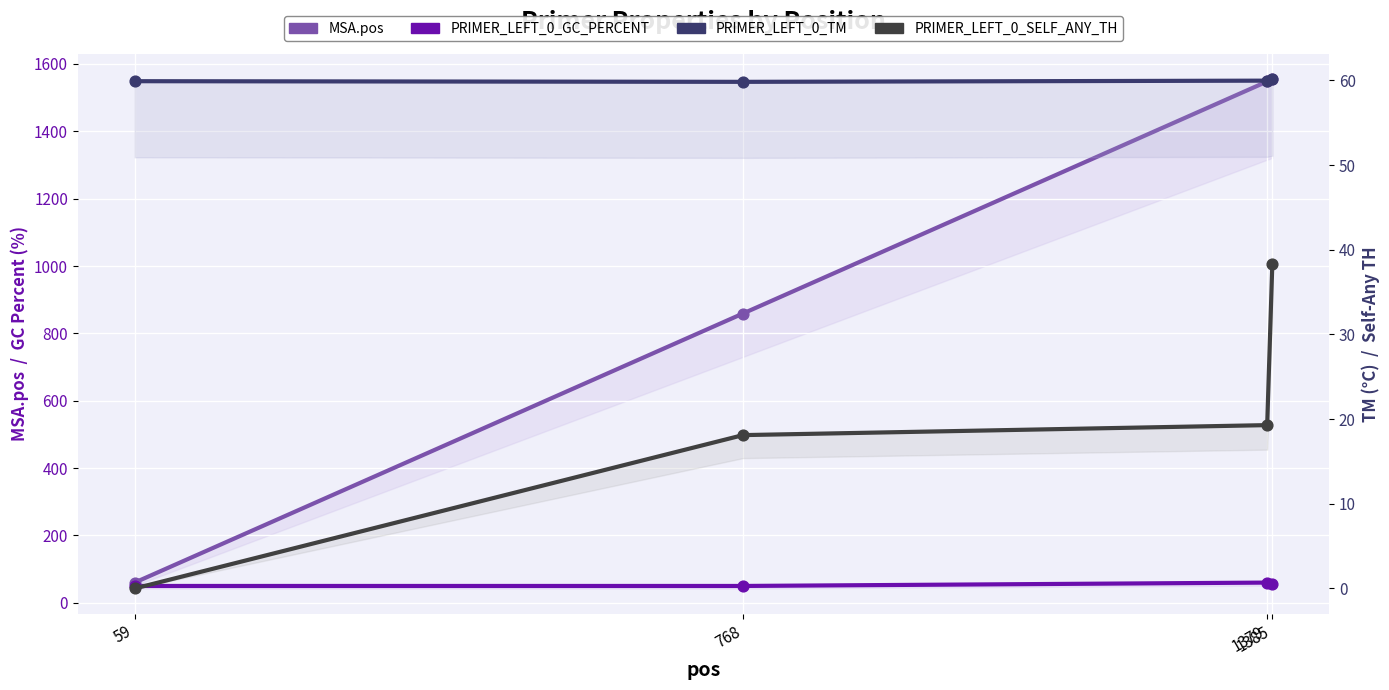

Which series has the largest total across all categories?

MSA.pos